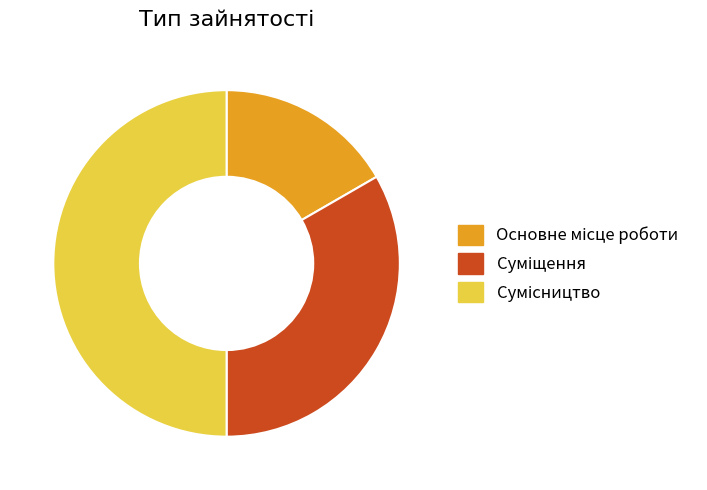

How many slices are in this pie chart?

3